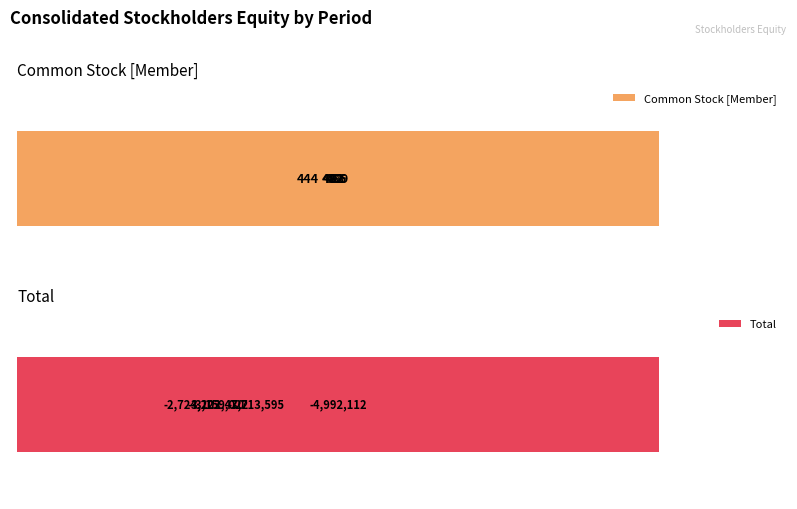

What is the total value across all series at 0?

190.8